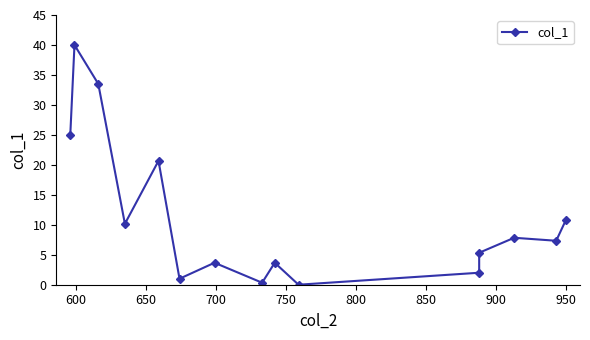

What is the sum of all values?

171.3